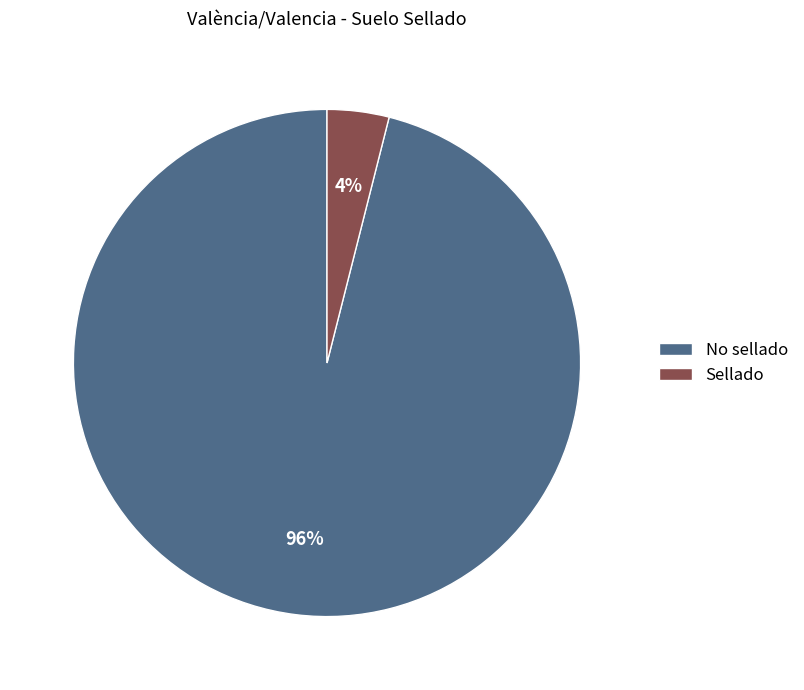

True or false: Sellado accounts for 4% of the total.

True